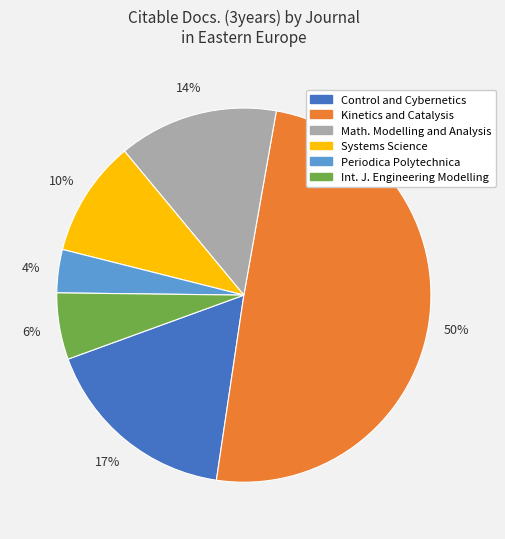

To the nearest percent, what is the average slice percentage?

17%